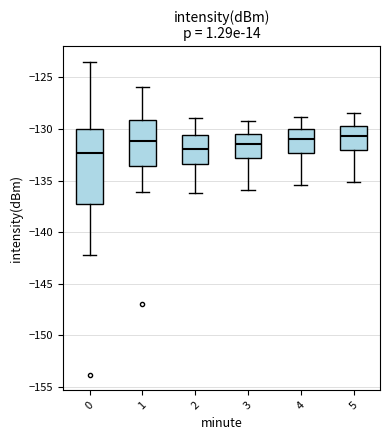

Reading left to right, read every box against the y-axis: the position of its median line, the range the box covers, and the ends of its whiskers. The values are not printed on the chart, so give them approximately, as read against the axis.

0: median -132.5, box -137.5 to -130.0, whiskers -142.0 to -123.5
1: median -131.0, box -133.5 to -129.0, whiskers -136.0 to -126.0
2: median -132.0, box -133.5 to -130.5, whiskers -136.0 to -129.0
3: median -131.5, box -133.0 to -130.5, whiskers -136.0 to -129.0
4: median -131.0, box -132.5 to -130.0, whiskers -135.5 to -129.0
5: median -130.5, box -132.0 to -129.5, whiskers -135.0 to -128.5